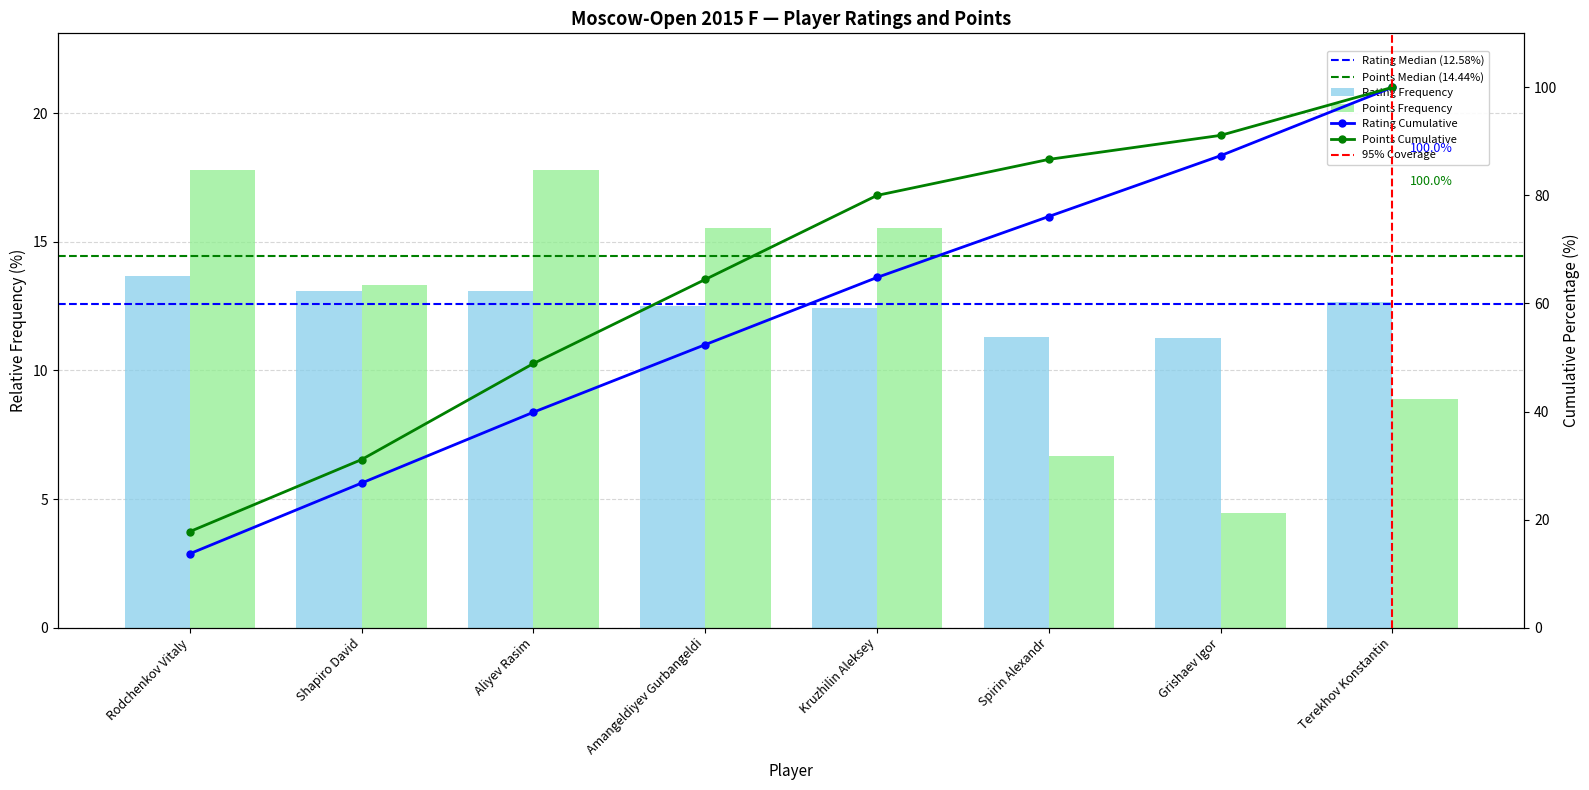

At which label does Rating reach its peak?

Rodchenkov Vitaly